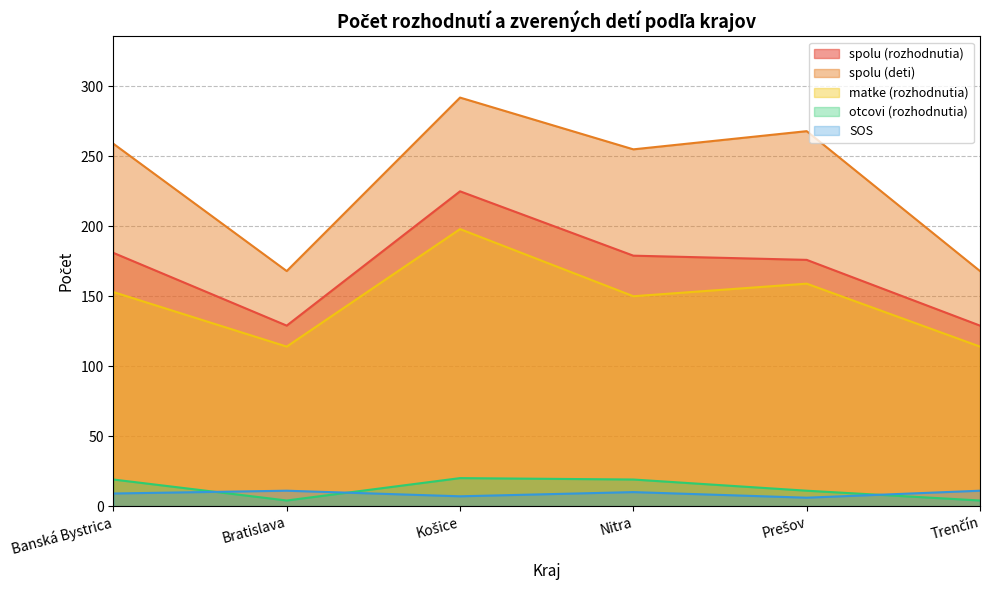

Reading left to right, what are all the values shown in this chart?

spolu (rozhodnutia): Banská Bystrica=181	Bratislava=129	Košice=225	Nitra=179	Prešov=176	Trenčín=129
spolu (deti): Banská Bystrica=259	Bratislava=168	Košice=292	Nitra=255	Prešov=268	Trenčín=168
matke (rozhodnutia): Banská Bystrica=153	Bratislava=114	Košice=198	Nitra=150	Prešov=159	Trenčín=114
otcovi (rozhodnutia): Banská Bystrica=19	Bratislava=4	Košice=20	Nitra=19	Prešov=11	Trenčín=4
SOS: Banská Bystrica=9	Bratislava=11	Košice=7	Nitra=10	Prešov=6	Trenčín=11